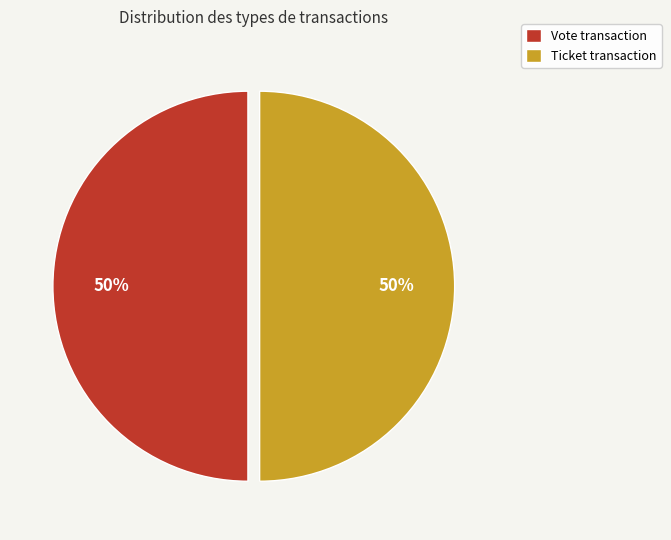

To the nearest percent, what percentage of the pie is Ticket transaction?

50%